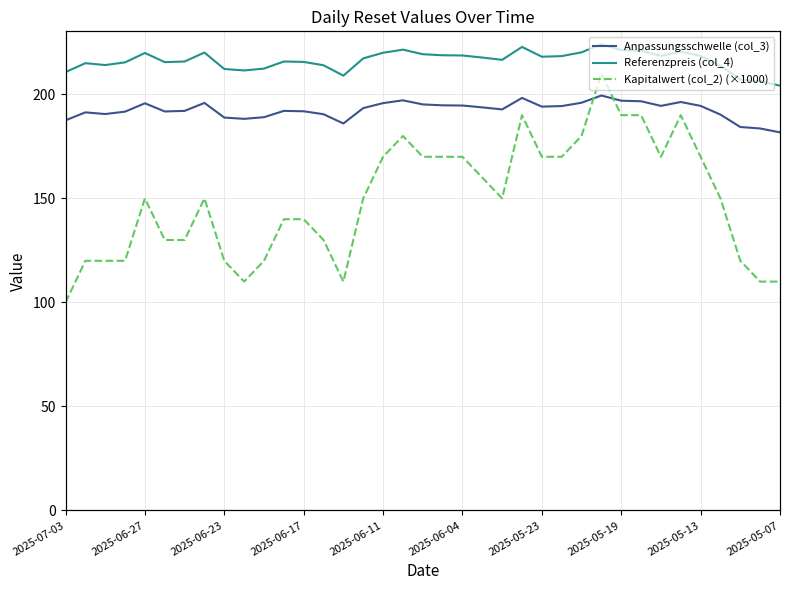

Which category has the lowest value across all series?

2025-07-03